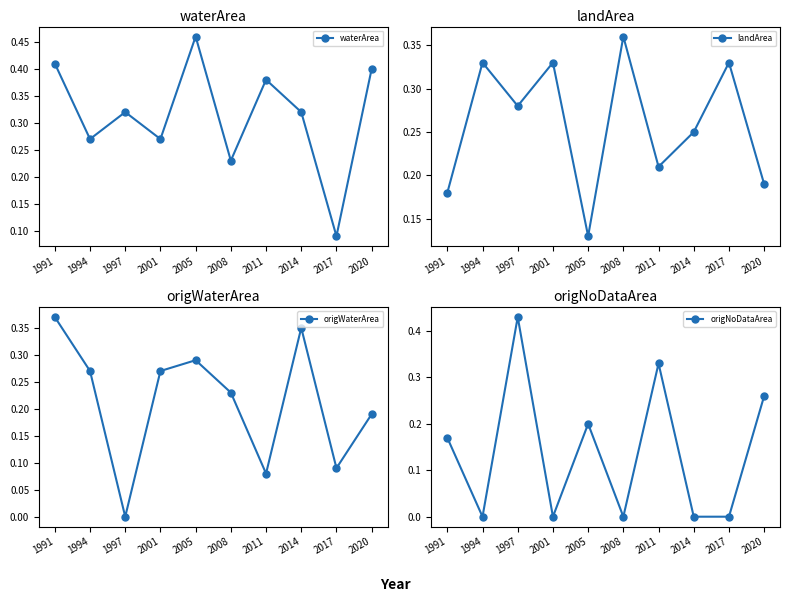

At which label does waterArea reach its minimum?

2017